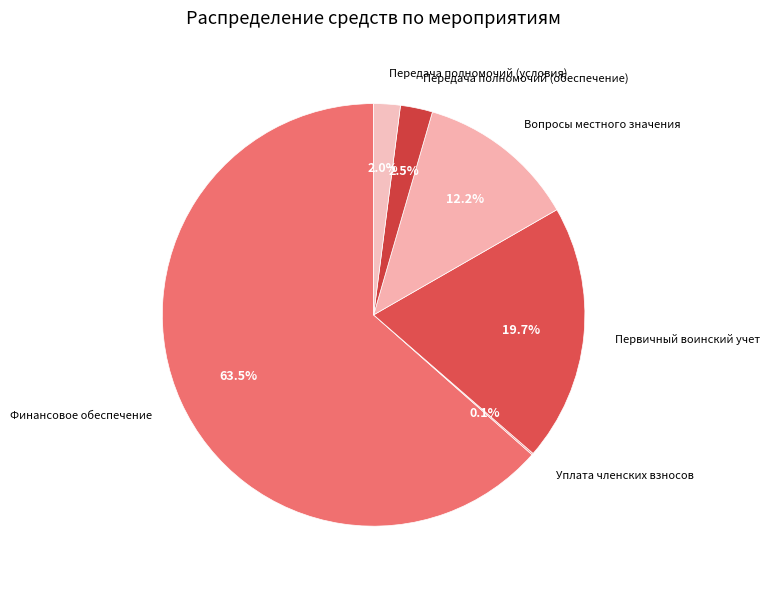

Does Финансовое обеспечение represent more than half of the total?

Yes